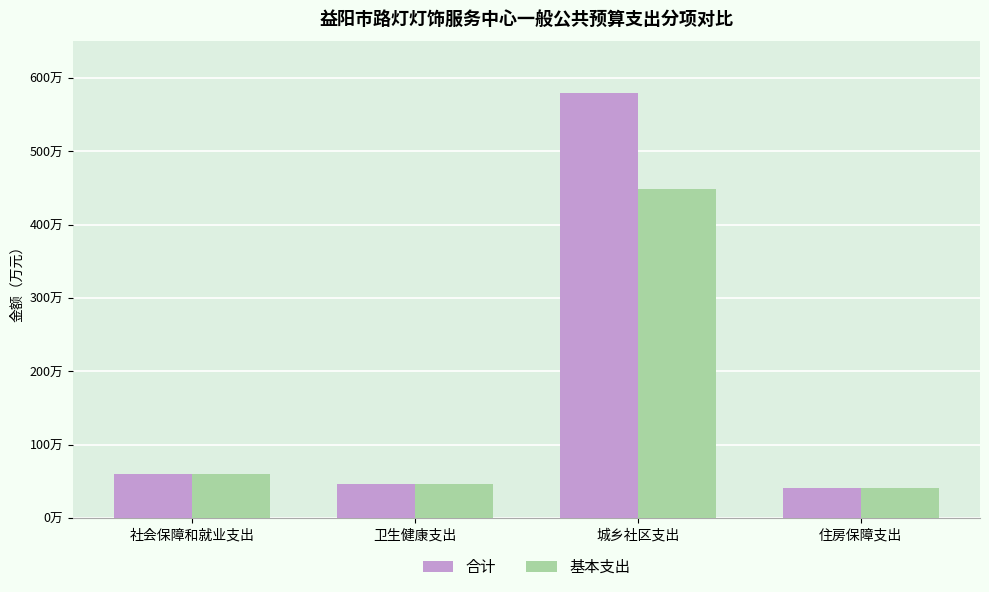

Does the chart contain any negative values?

No